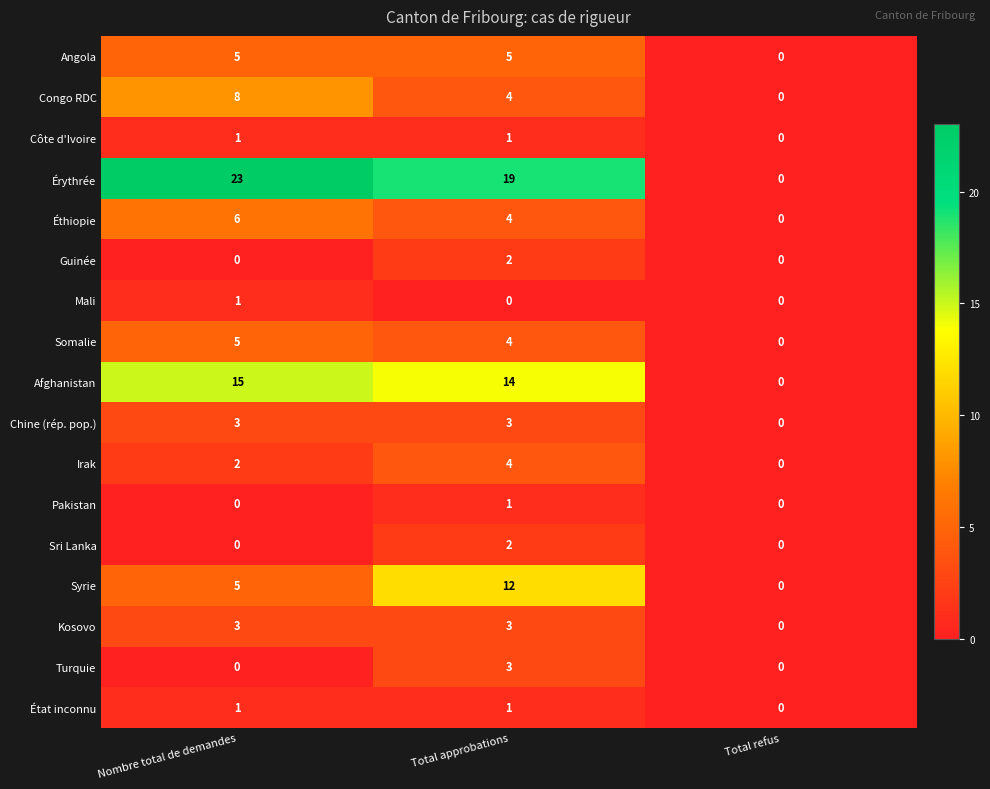

What is the total value across all series at Total approbations?

82